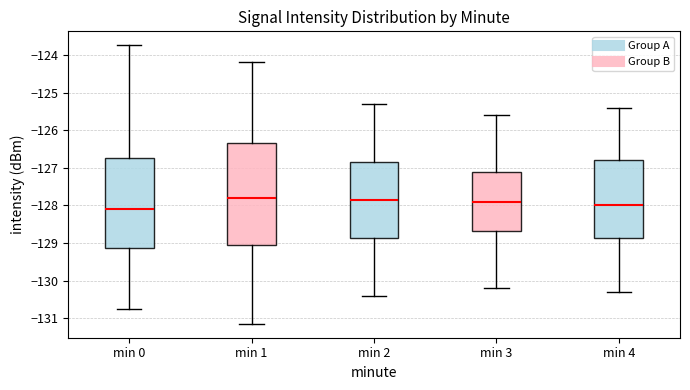

Reading left to right, transcribe this box plot: for each box, give where its median line is, the range the box spans, and where its two whiskers end, as read against the y-axis. The values are not printed on the chart, so give them approximately, as read against the axis.

min 0: median -128.1, box -129.1 to -126.7, whiskers -130.8 to -123.7
min 1: median -127.8, box -129.1 to -126.3, whiskers -131.1 to -124.2
min 2: median -127.8, box -128.9 to -126.8, whiskers -130.4 to -125.3
min 3: median -127.9, box -128.7 to -127.1, whiskers -130.2 to -125.6
min 4: median -128.0, box -128.9 to -126.8, whiskers -130.3 to -125.4